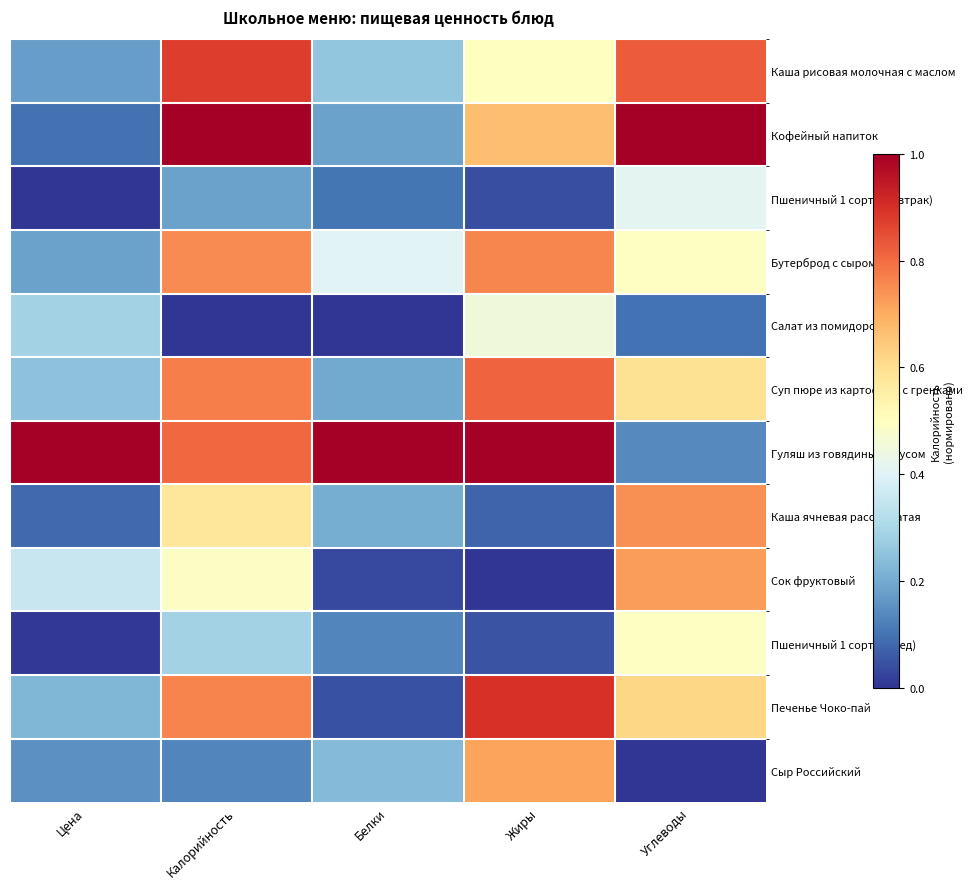

Reading right to left, transcribe all the data shown in this chart.

Каша рисовая молочная с маслом: Углеводы=0.8	Жиры=0.5	Белки=0.3	Калорийность=0.9	Цена=0.2
Кофейный напиток: Углеводы=1.0	Жиры=0.7	Белки=0.2	Калорийность=1.0	Цена=0.1
Пшеничный 1 сорта (завтрак): Углеводы=0.4	Жиры=0.0	Белки=0.1	Калорийность=0.2	Цена=0.0
Бутерброд с сыром: Углеводы=0.5	Жиры=0.8	Белки=0.4	Калорийность=0.8	Цена=0.2
Салат из помидоров: Углеводы=0.1	Жиры=0.5	Белки=0.0	Калорийность=0.0	Цена=0.3
Суп пюре из картофеля с гренками: Углеводы=0.6	Жиры=0.8	Белки=0.2	Калорийность=0.8	Цена=0.2
Гуляш из говядины с соусом: Углеводы=0.1	Жиры=1.0	Белки=1.0	Калорийность=0.8	Цена=1.0
Каша ячневая рассыпчатая: Углеводы=0.7	Жиры=0.1	Белки=0.2	Калорийность=0.6	Цена=0.1
Сок фруктовый: Углеводы=0.7	Жиры=0.0	Белки=0.0	Калорийность=0.5	Цена=0.4
Пшеничный 1 сорта (обед): Углеводы=0.5	Жиры=0.0	Белки=0.1	Калорийность=0.3	Цена=0.0
Печенье Чоко-пай: Углеводы=0.6	Жиры=0.9	Белки=0.0	Калорийность=0.8	Цена=0.2
Сыр Российский: Углеводы=0.0	Жиры=0.7	Белки=0.2	Калорийность=0.1	Цена=0.1